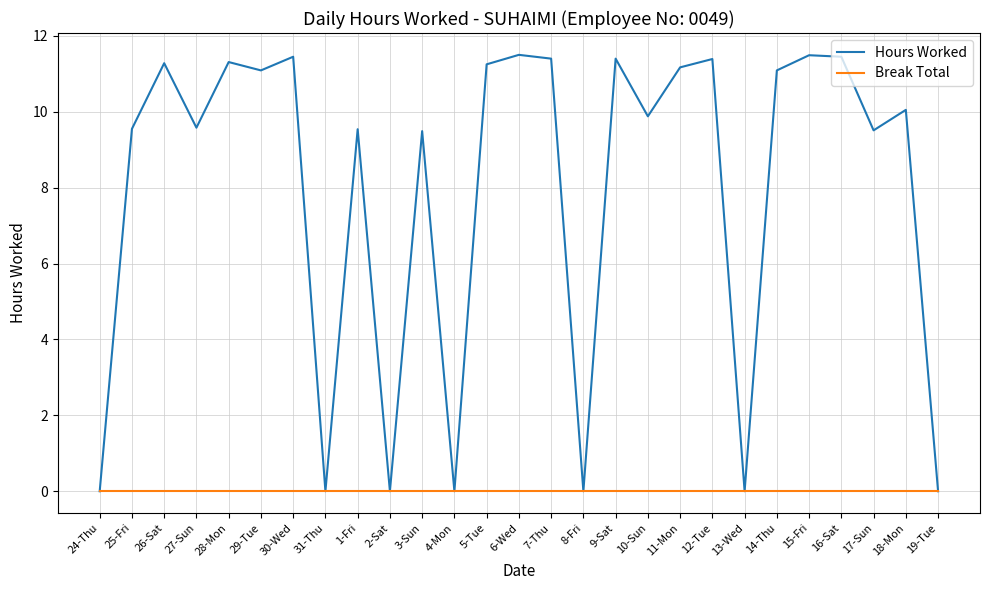

What is the maximum value shown in the chart?

11.5